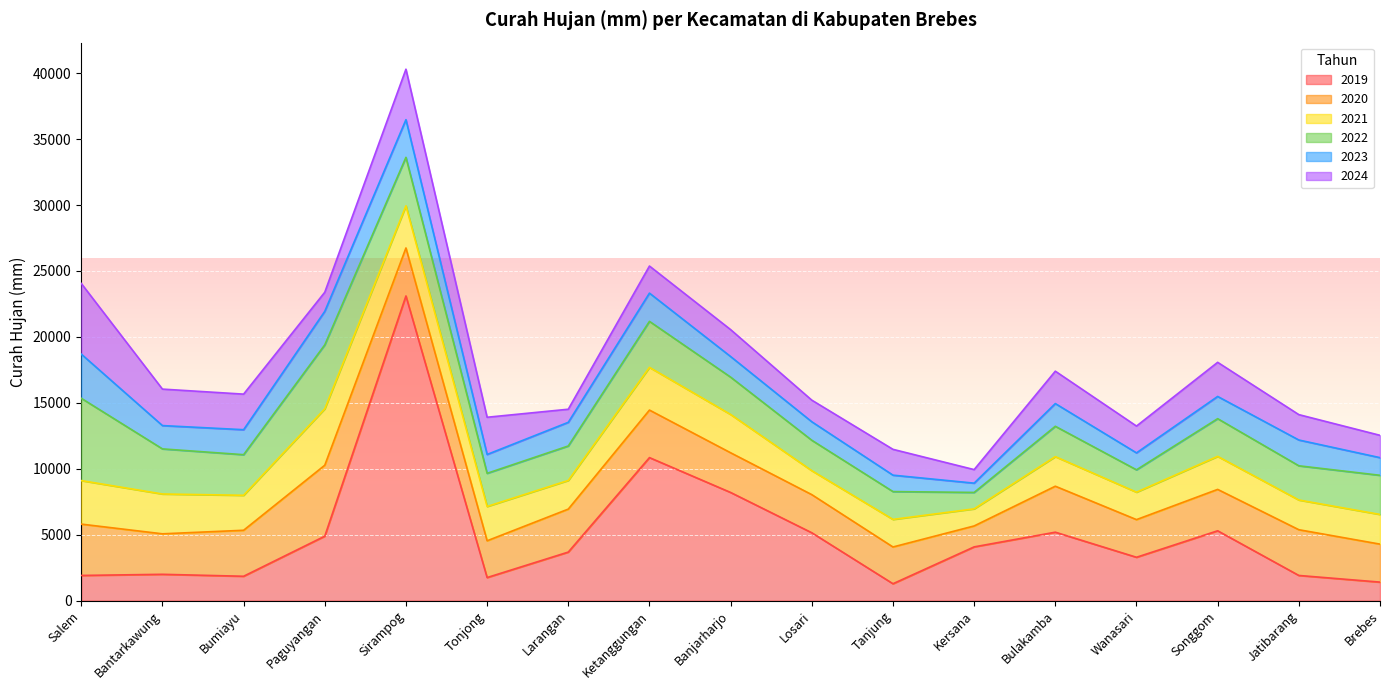

True or false: mm_2019 has more than 1 points higher than both neighbors.

True